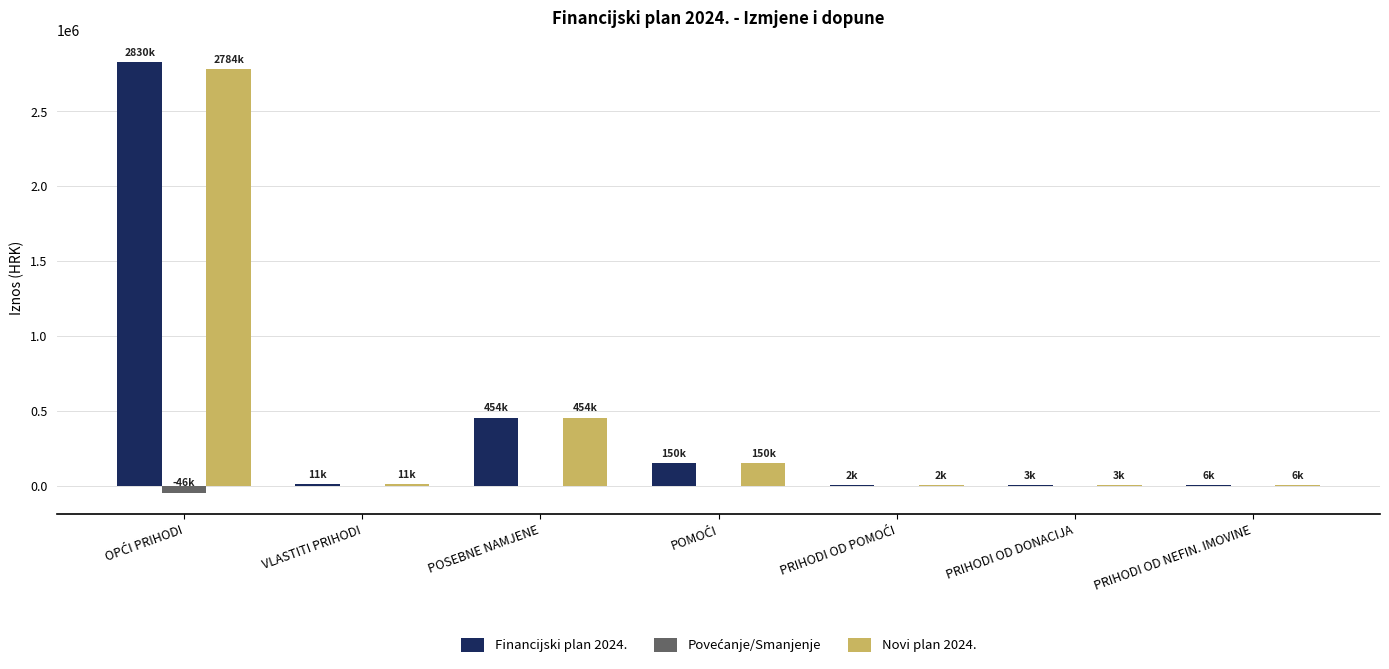

How many groups of bars are there?

7